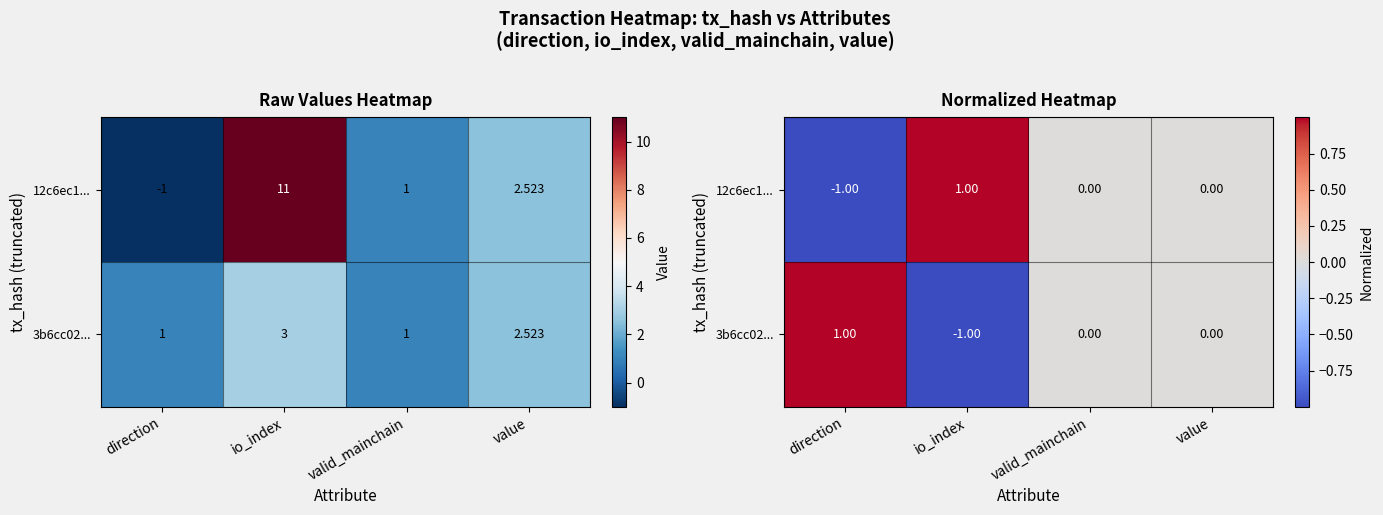

At how many categories does at least one series exceed 0?

2